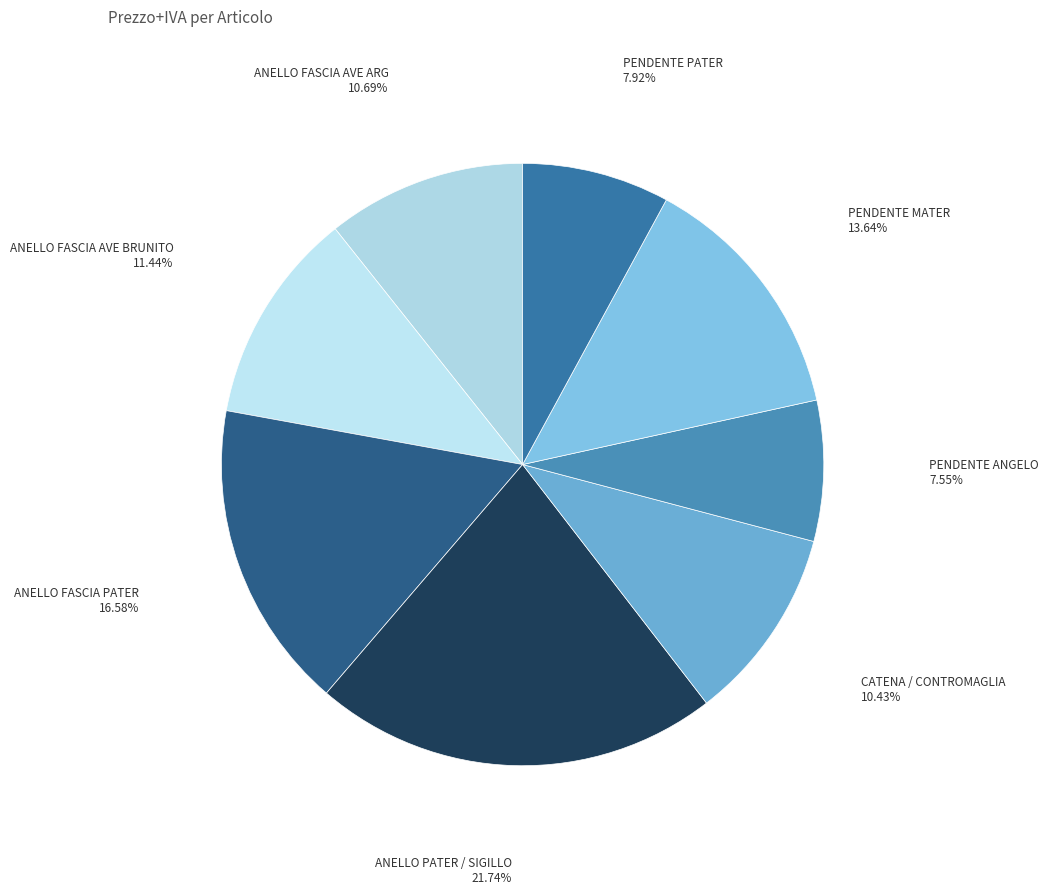

How many slices are in this pie chart?

8